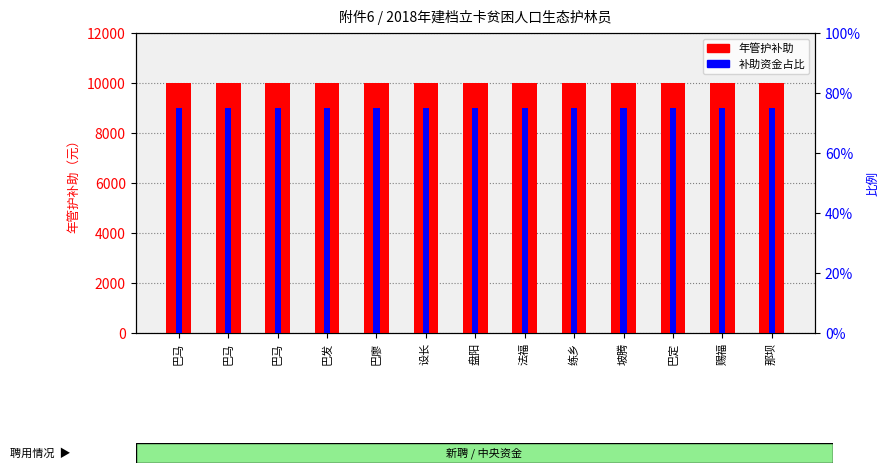

Is it true that 补助资金占比 equals 37 at 巴发?

False